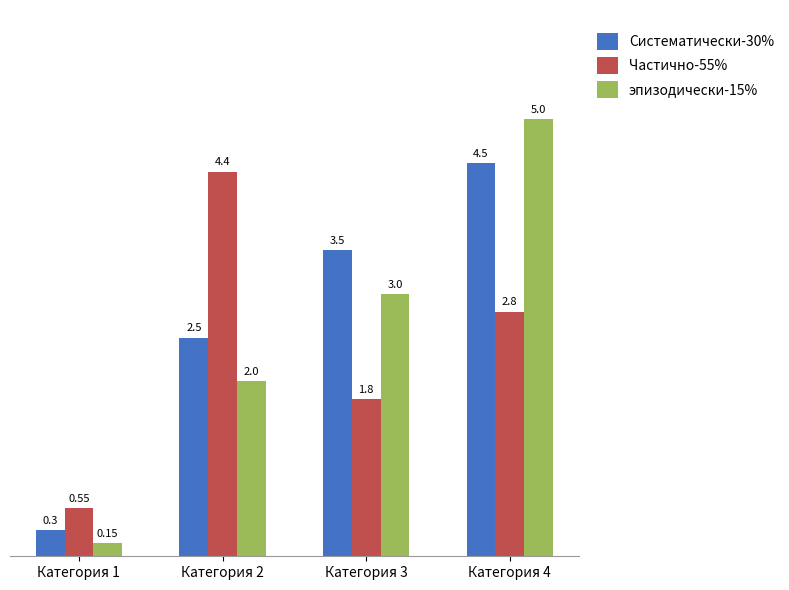

What is the difference between the highest and lowest values at Категория 2?

2.4